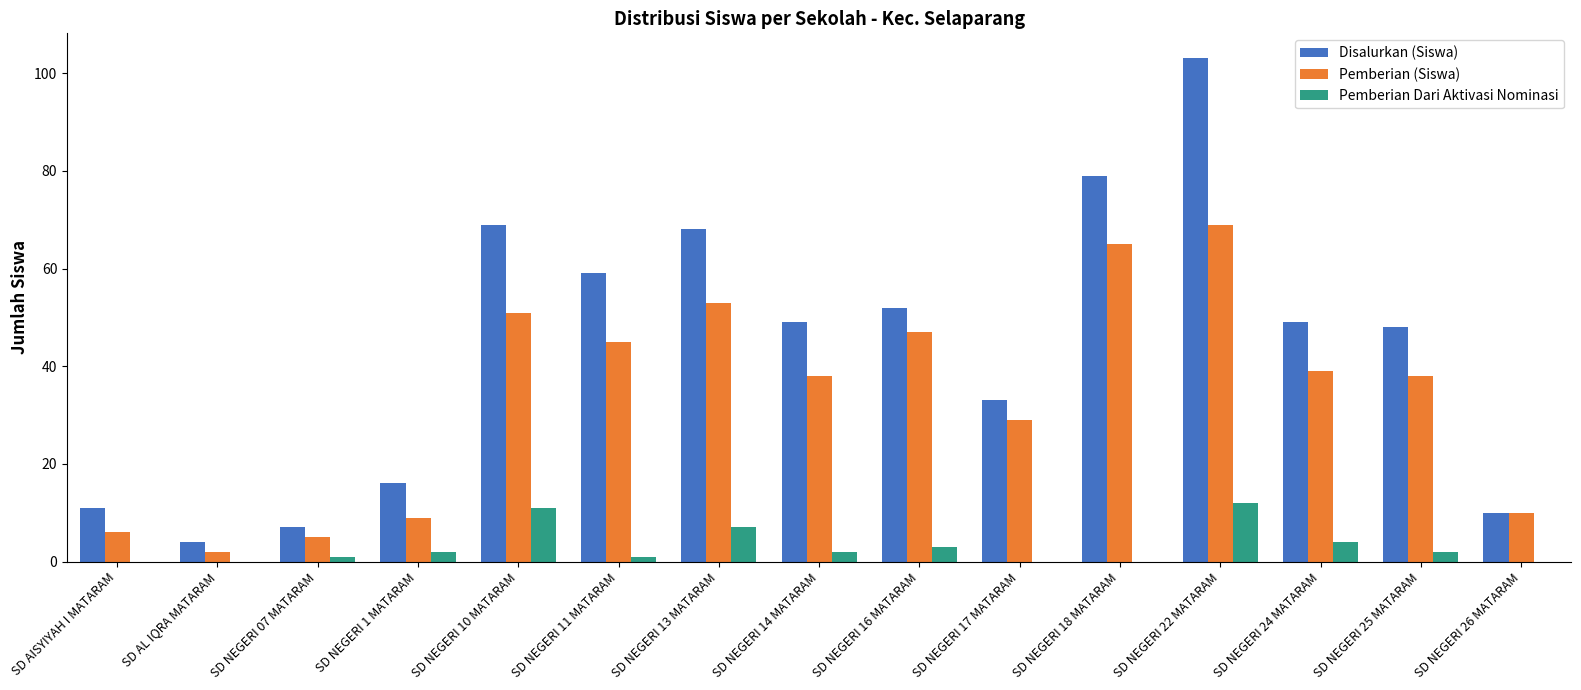

Which category has the highest value in the Disalurkan (Siswa) series?

SD NEGERI 22 MATARAM